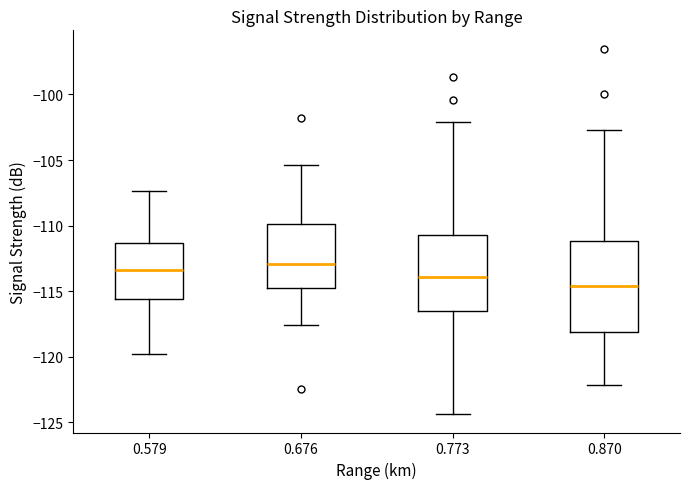

Where does the median line of the box at x = 0.579 sit on the y-axis? The values are not printed on the chart, so give them approximately, as read against the axis.

-113.5